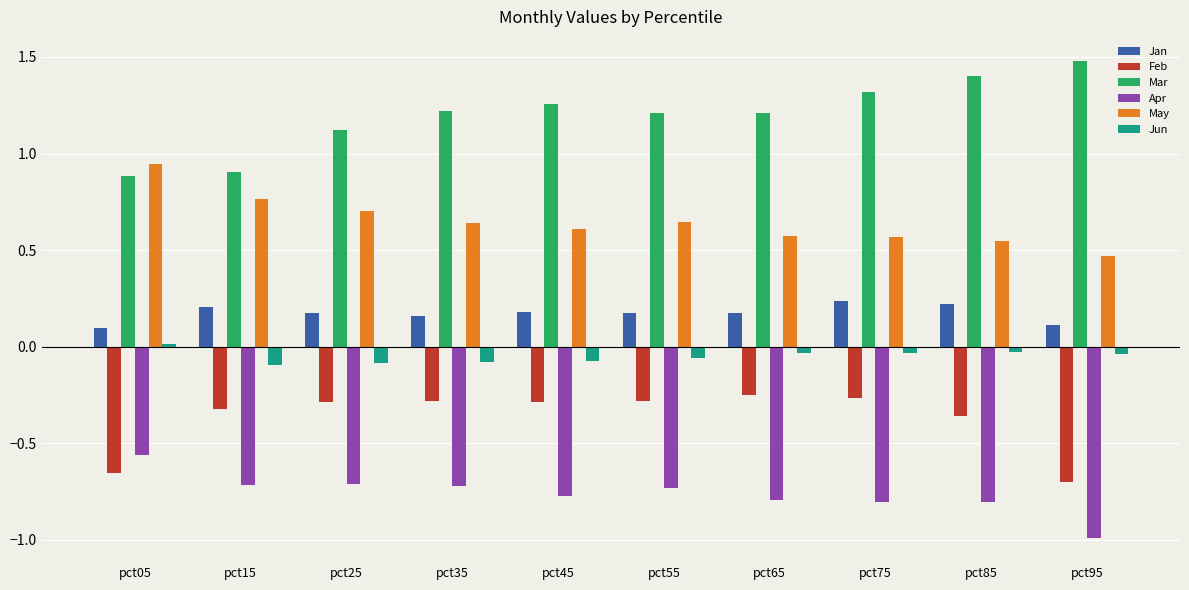

How many groups of bars are there?

10